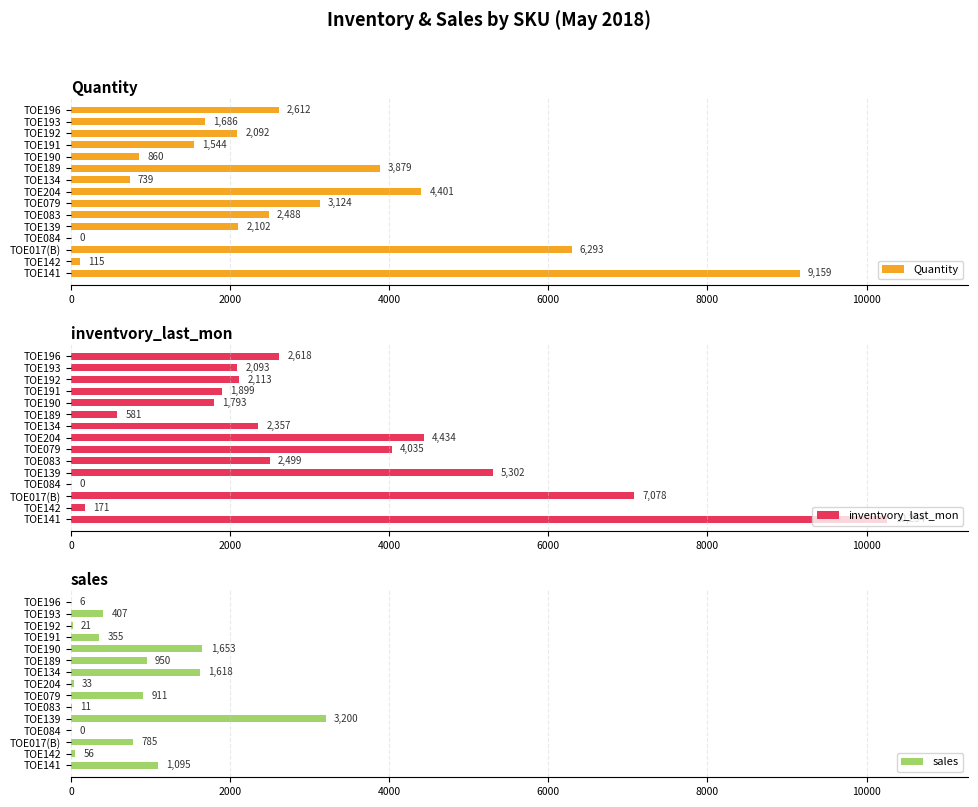

Reading left to right, what are all the values shown in this chart?

Quantity: 9159	115	6293	0	2102	2488	3124	4401	739	3879	860	1544	2092	1686	2612
inventvory_last_mon: 10254	171	7078	0	5302	2499	4035	4434	2357	581	1793	1899	2113	2093	2618
sales: 1095	56	785	0	3200	11	911	33	1618	950	1653	355	21	407	6